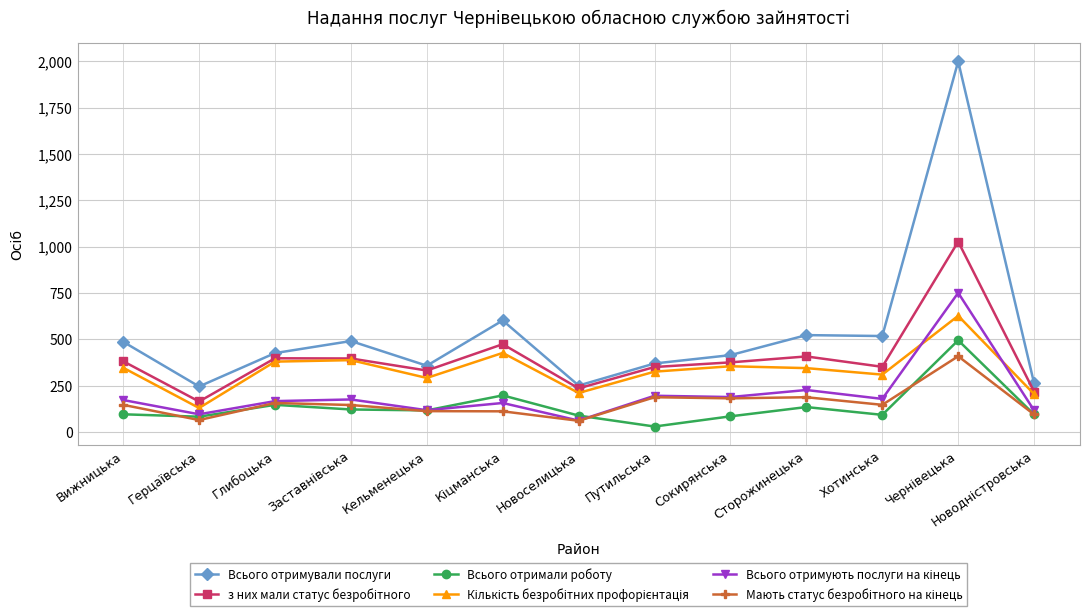

True or false: Всього отримували послуги has more than 1 points higher than both neighbors.

True